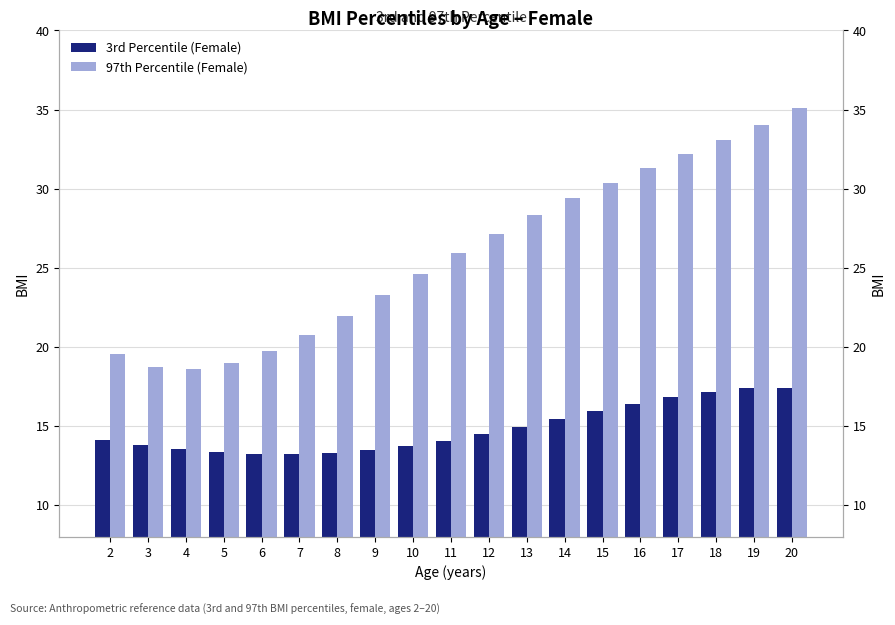

What is the highest value of the 3rd Percentile (Female) series?

17.4